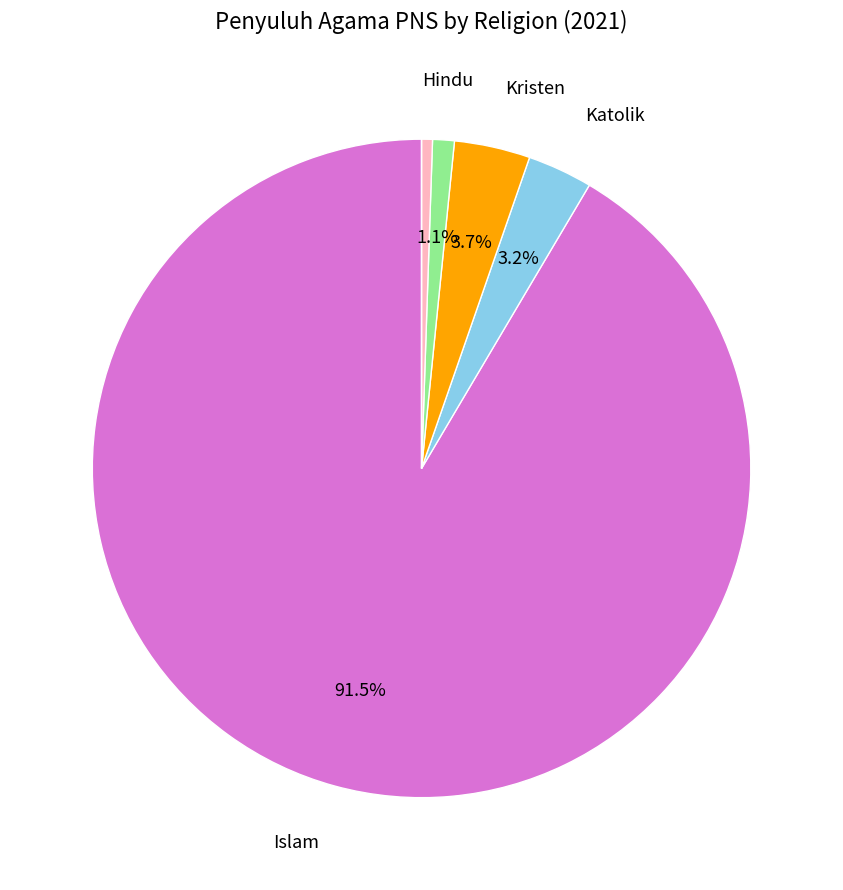

Is there a majority slice in this chart?

Yes